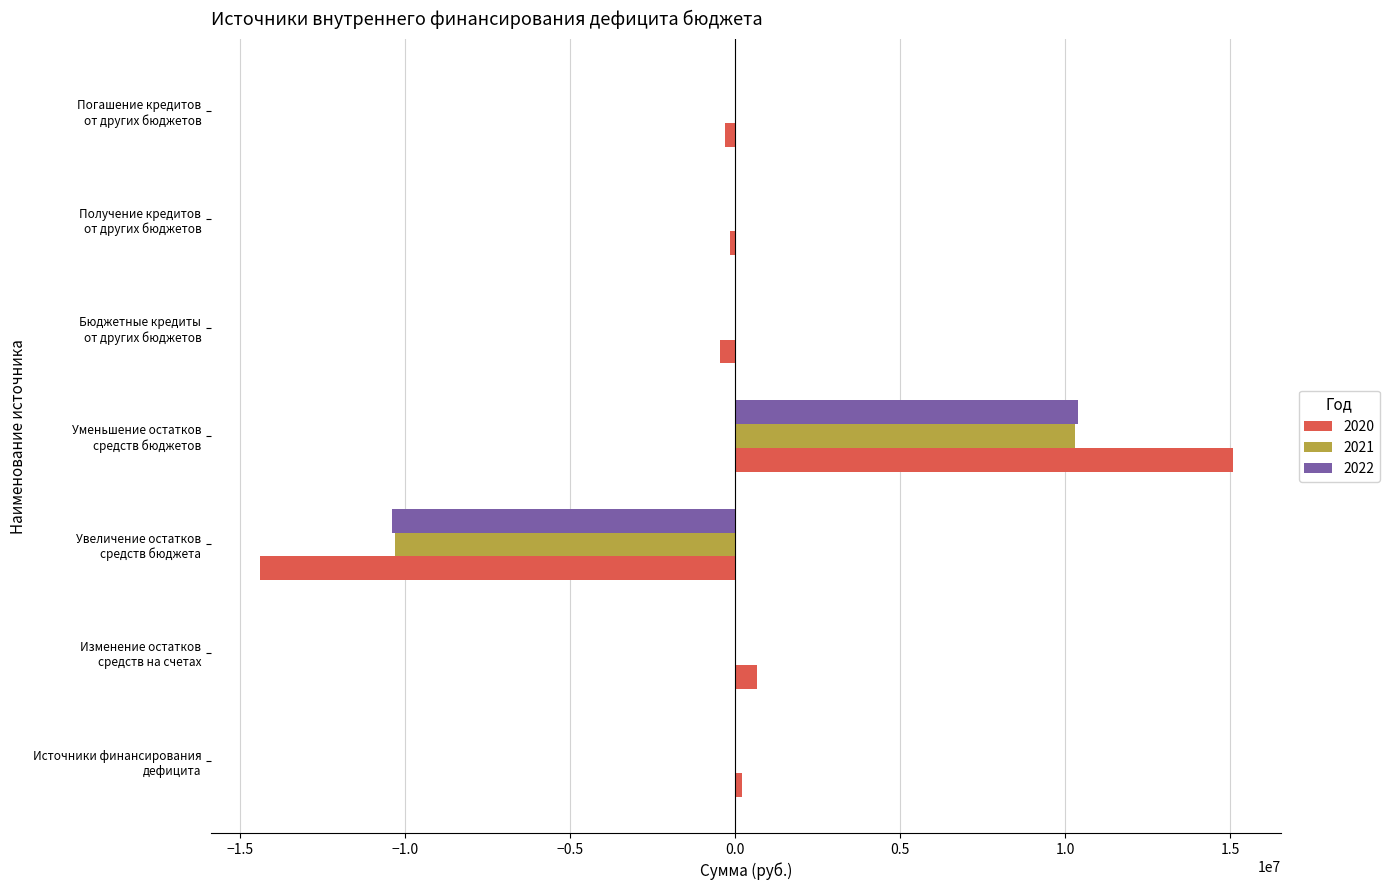

What is the greatest value displayed?

15071409.7